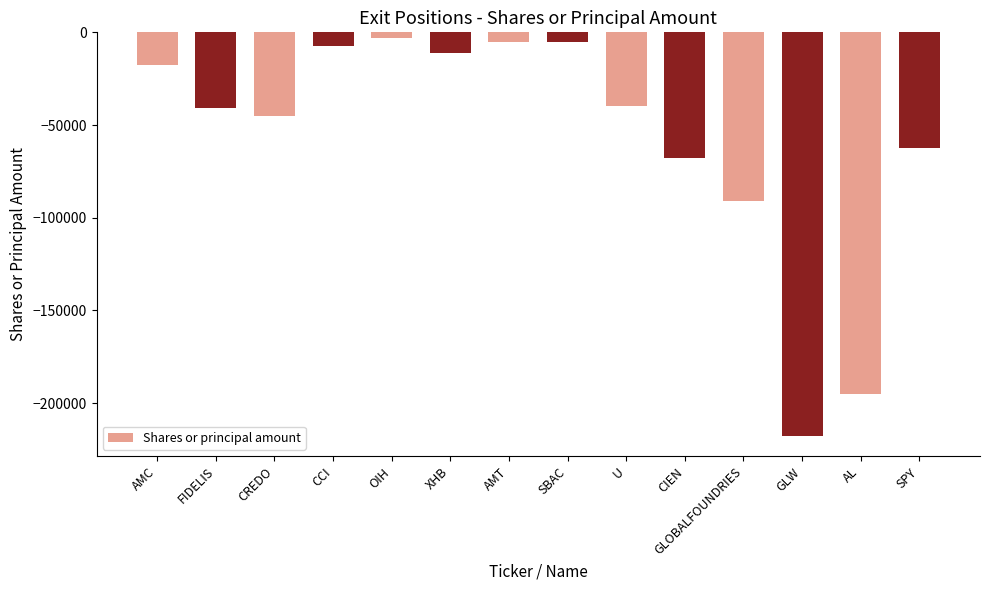

Where does the data first go above -40000?

AMC